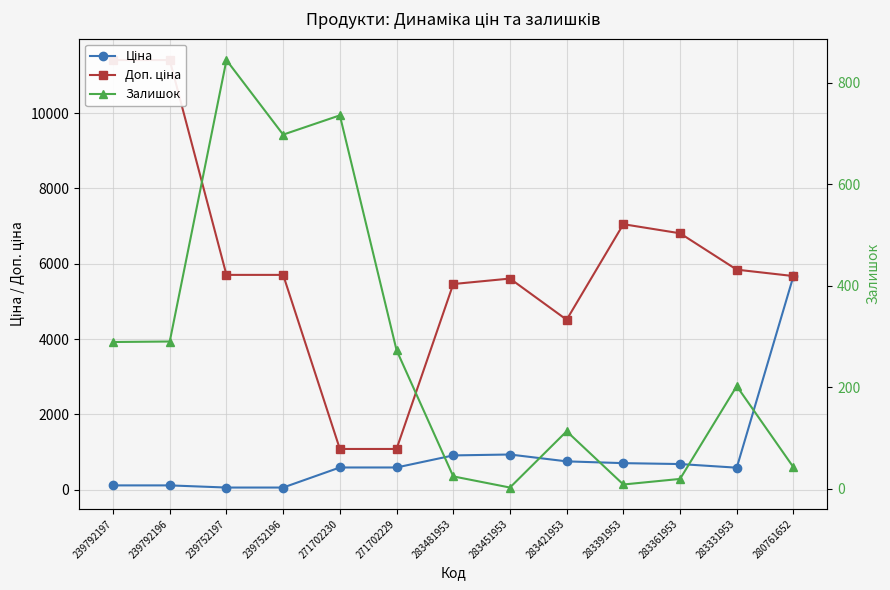

True or false: Доп. ціна and Ціна intersect in this chart.

False